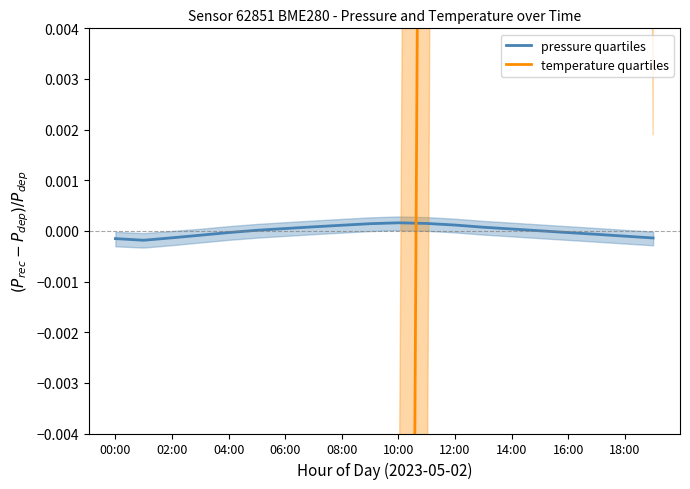

List the series in order of their overall mean, lowest first.

pressure quartiles, temperature quartiles